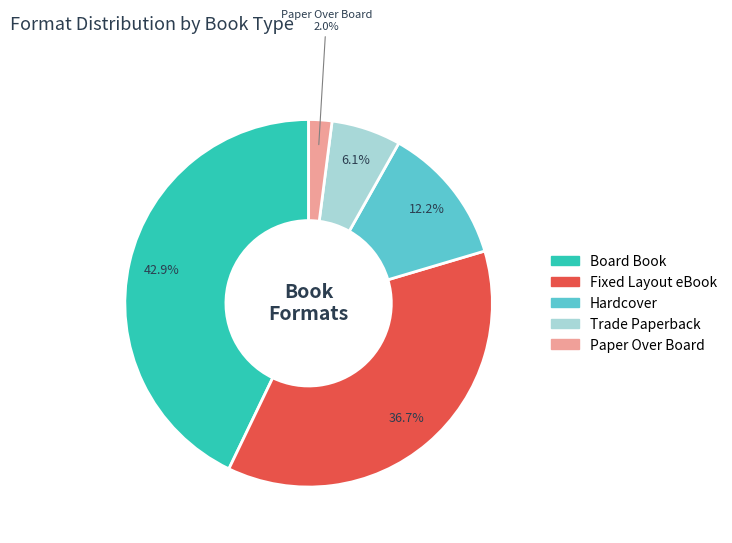

Between Fixed Layout eBook and Paper Over Board, which is larger?

Fixed Layout eBook